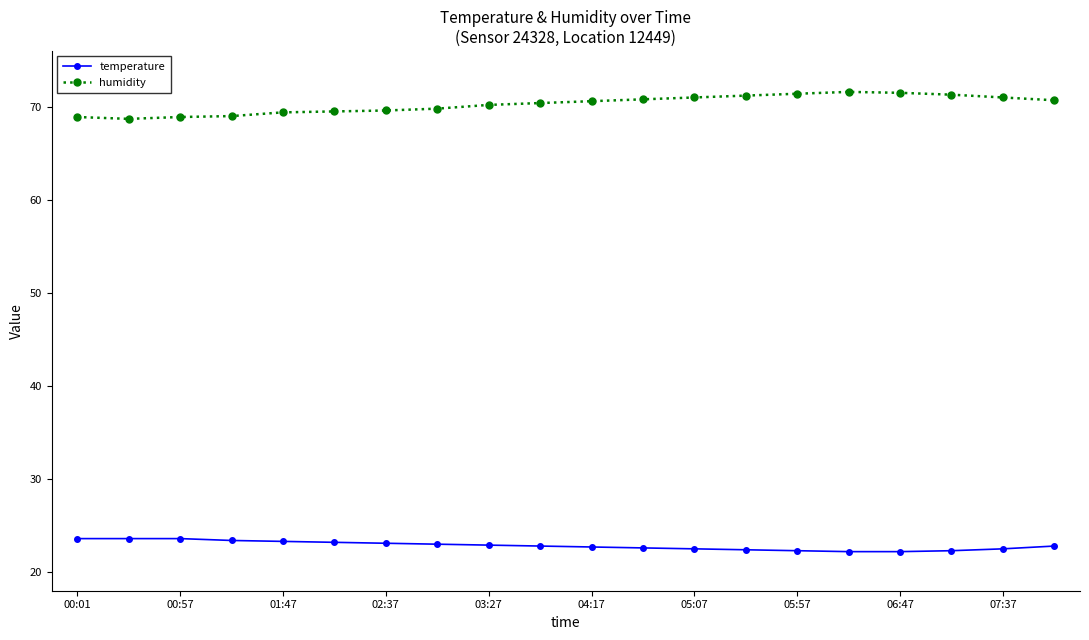

Count the number of categories in the chart.

20